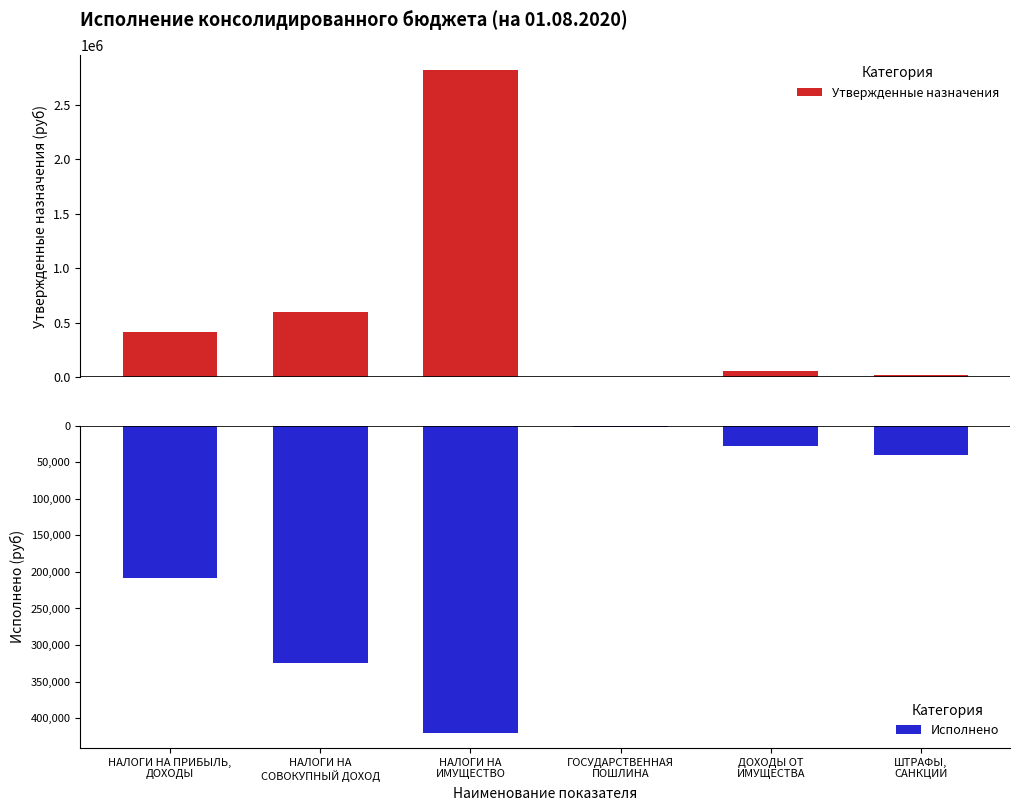

Reading left to right, what are all the values shown in this chart?

Утвержденные назначения: 417800.0	600900.0	2813600.0	5600.0	60000.0	20000.0
Исполнено: -207850.1	-324115.2	-419731.9	-2300.0	-27961.3	-40000.0